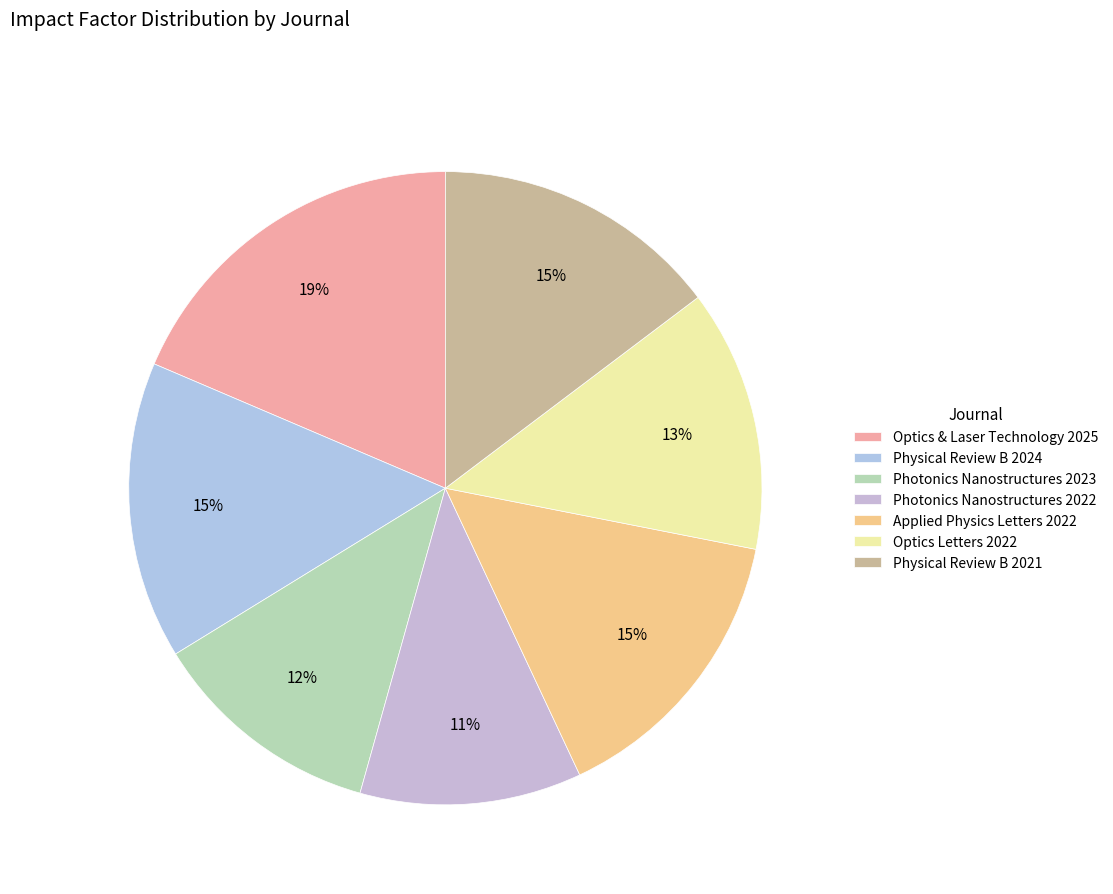

True or false: Optics & Laser Technology 2025 accounts for 27% of the total.

False